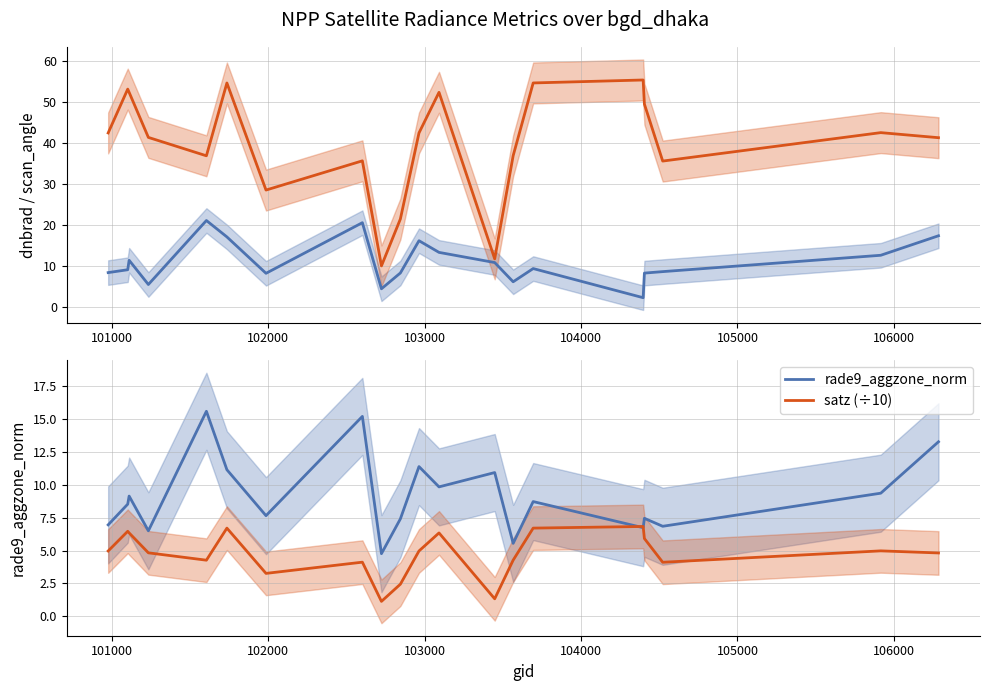

What is the average value of the scan_angle series?

39.9